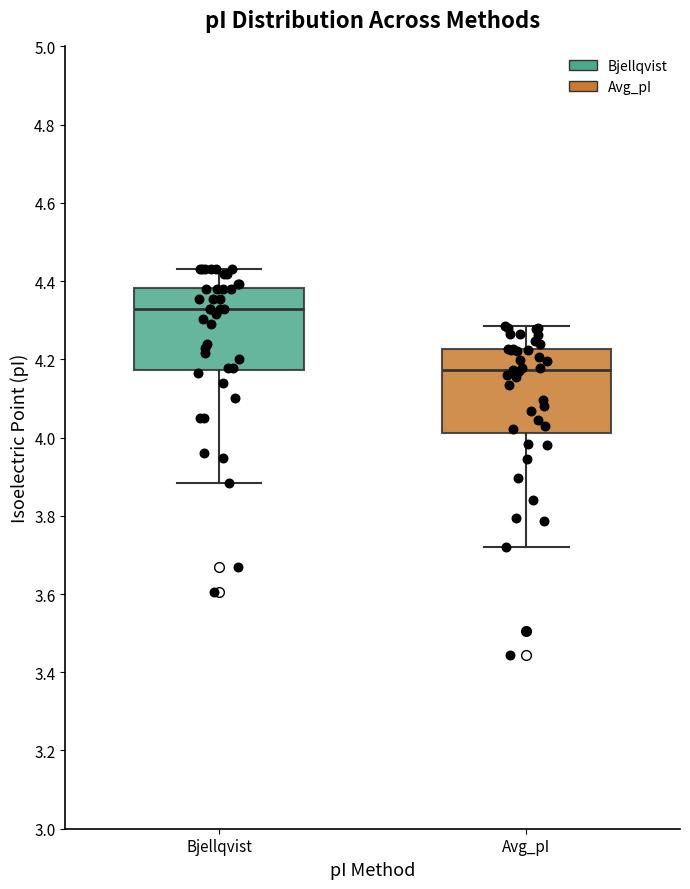

Reading left to right, transcribe this box plot: for each box, give where its median line is, the range the box spans, and where its two whiskers end, as read against the y-axis. The values are not printed on the chart, so give them approximately, as read against the axis.

Bjellqvist: median 4.32, box 4.18 to 4.38, whiskers 3.88 to 4.44
Avg_pI: median 4.18, box 4.02 to 4.22, whiskers 3.72 to 4.28